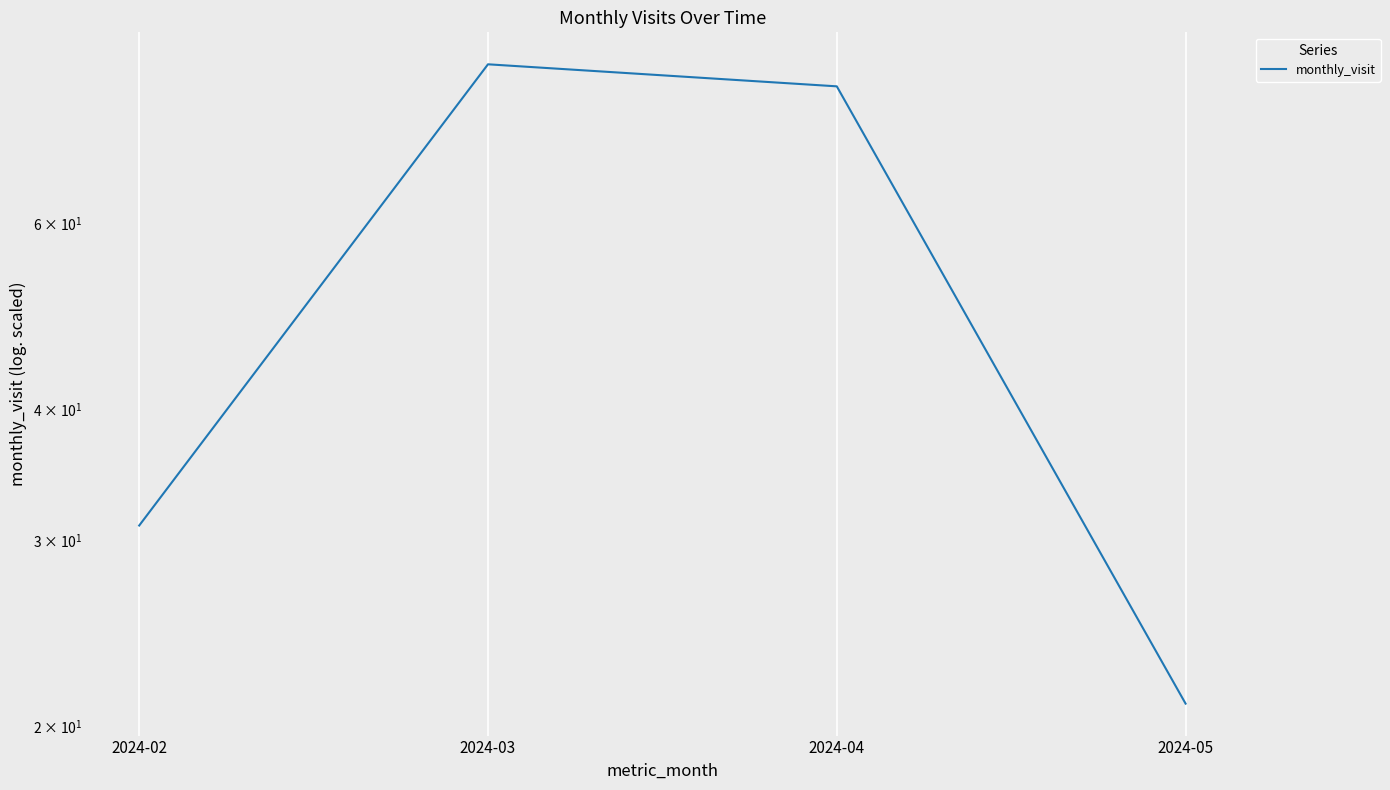

Reading left to right, transcribe all the data shown in this chart.

2024-02=31	2024-03=85	2024-04=81	2024-05=21